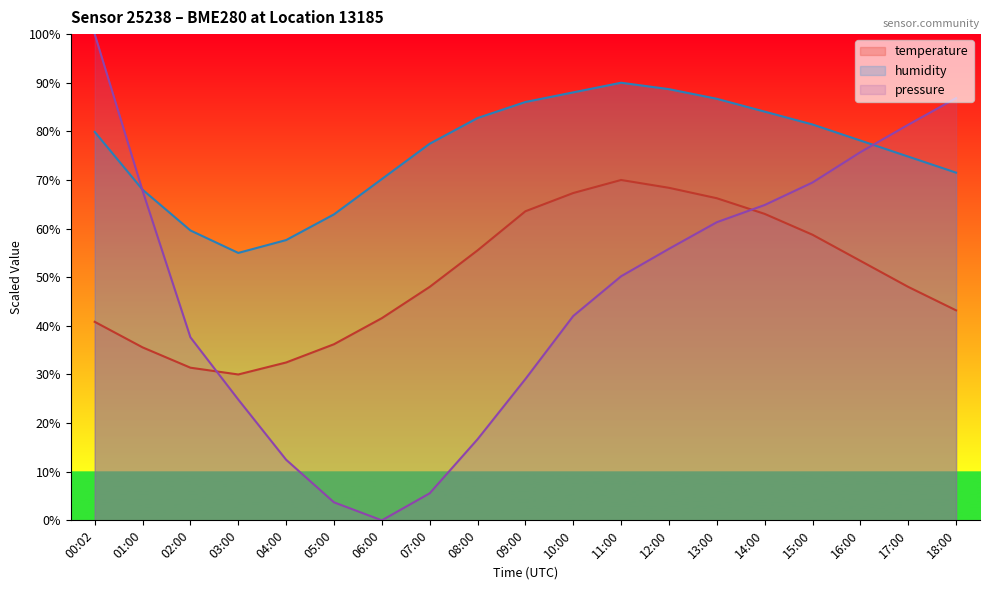

Reading right to left, list all the values displayed in this chart.

temperature: 43.2	48.0	53.4	58.7	63.0	66.2	68.4	70.0	67.3	63.6	55.5	48.0	41.6	36.2	32.5	30.0	31.4	35.6	40.8
humidity: 71.5	74.8	78.1	81.4	84.1	86.7	88.7	90.0	88.0	86.0	82.7	77.5	70.2	62.9	57.6	55.0	59.6	68.0	79.9
pressure_norm: 86.8	81.4	75.7	69.5	64.9	61.3	55.8	50.2	42.0	29.1	16.7	5.6	0.0	3.7	12.5	24.8	37.6	67.8	100.0